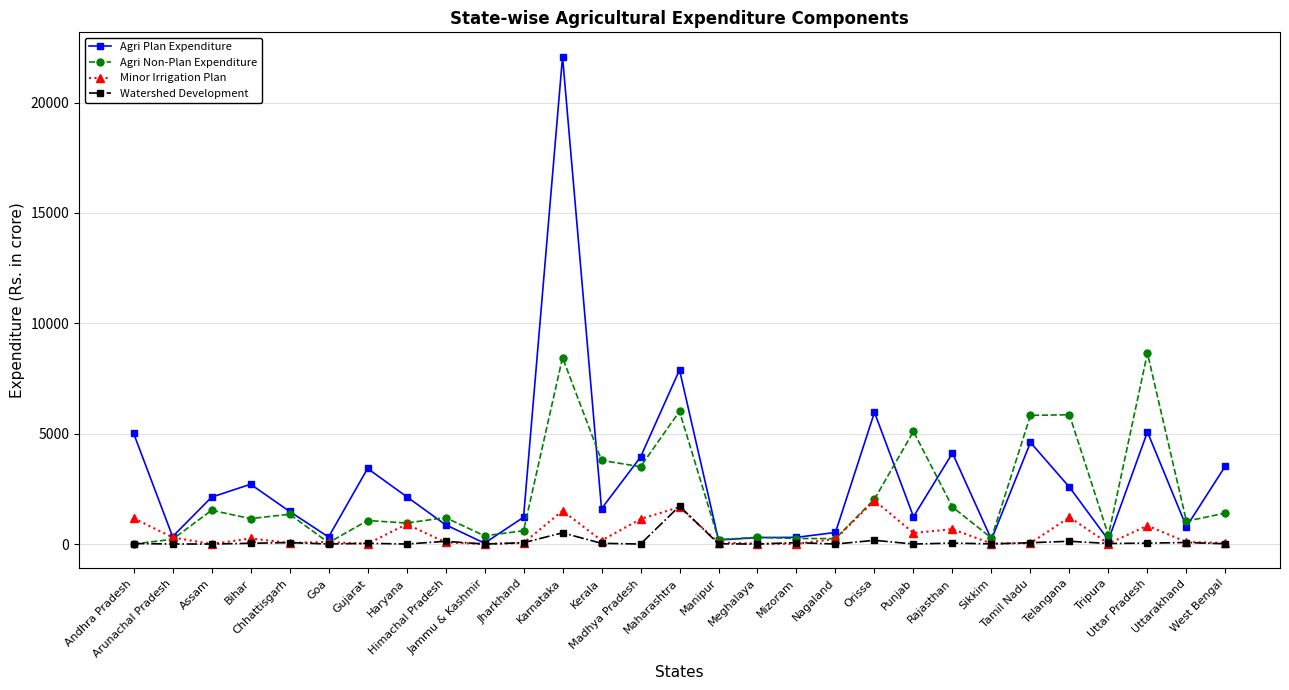

How many data points in Watershed Development are less than 32?

14